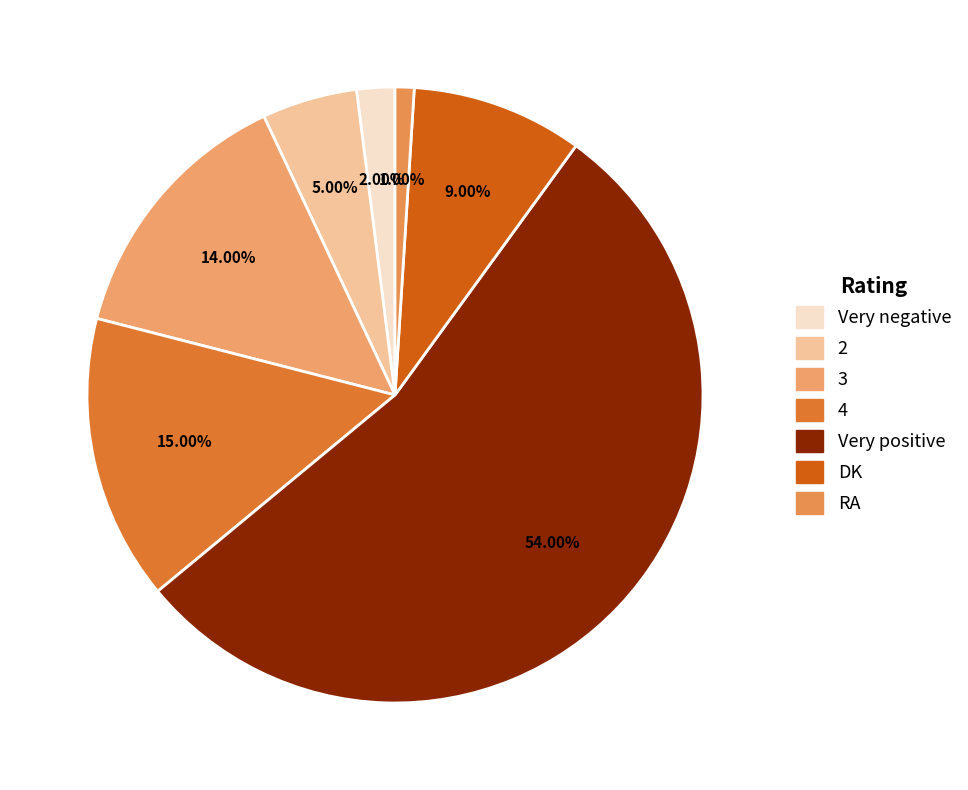

Rank the categories by value from lowest to highest.

RA, Very negative, 2, DK, 3, 4, Very positive